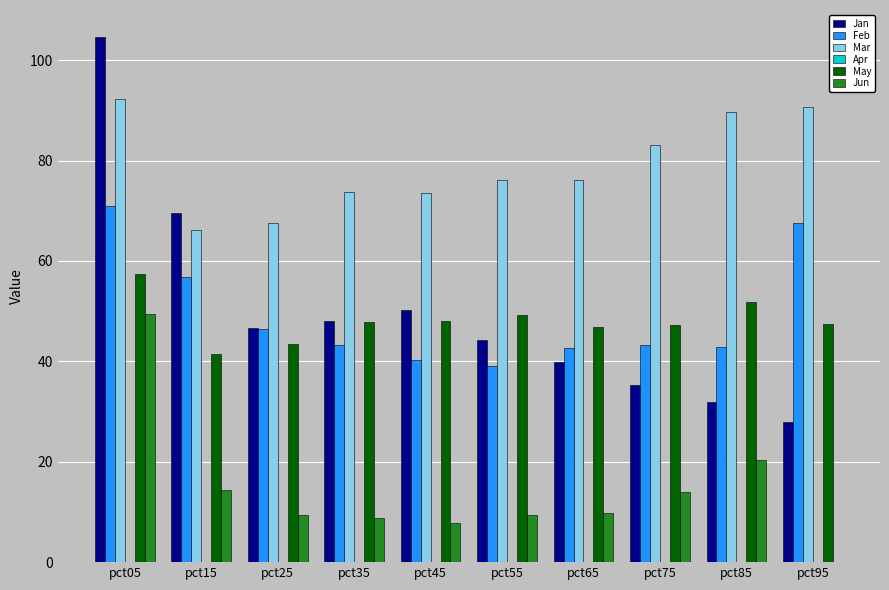

The value of Feb at pct85 is 42.8. True or false?

True